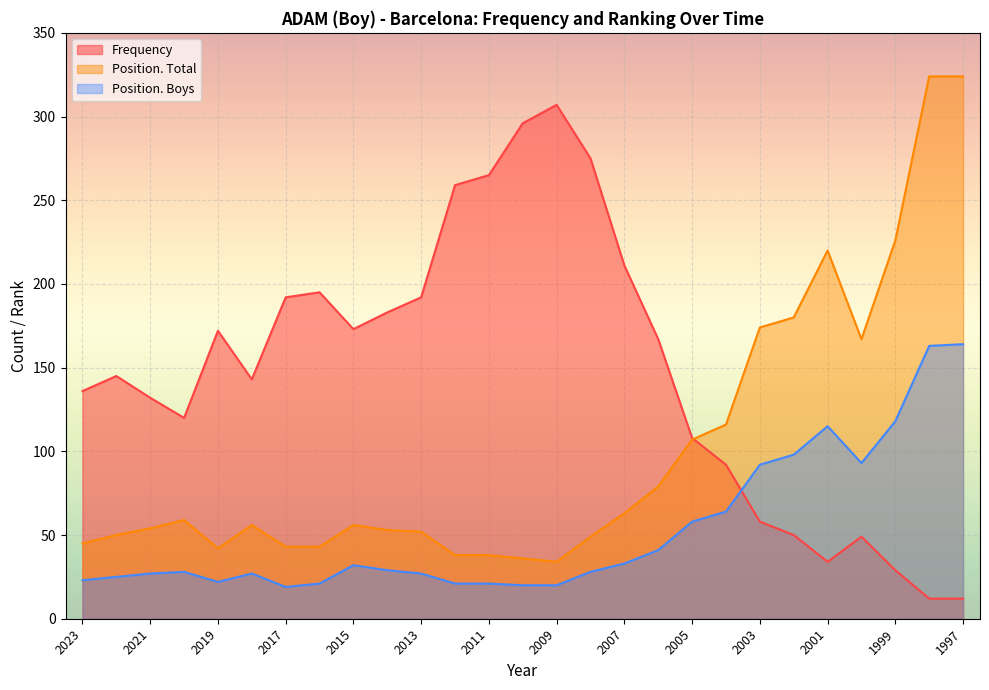

What is the value of the Position. Total point at the 4th from the left?

59